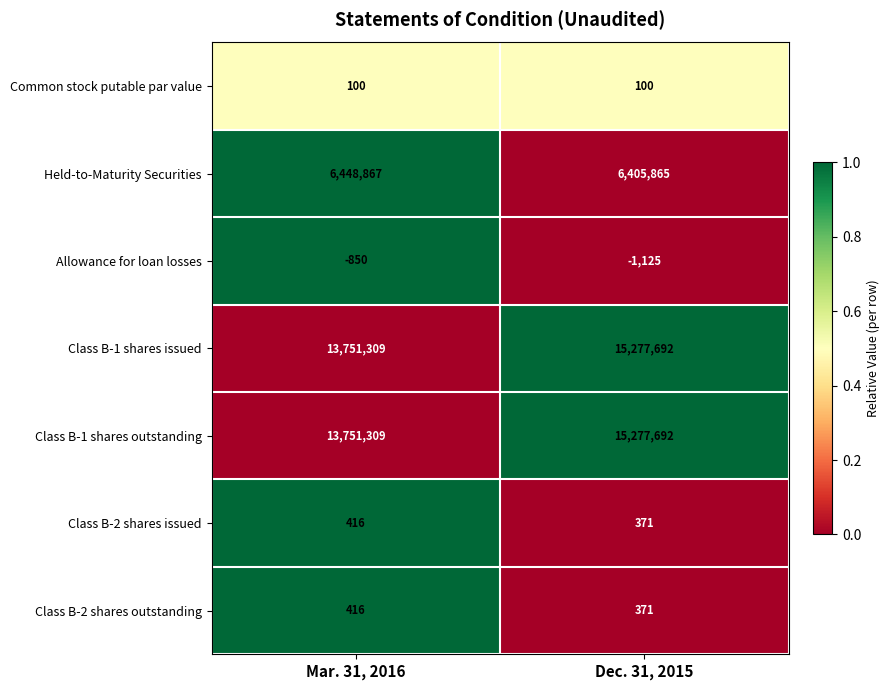

Reading right to left, what are all the values shown in this chart?

Common stock putable par value: 100	100
Held-to-Maturity Securities: 6405865	6448867
Allowance for loan losses: -1125	-850
Class B-1 shares issued: 15277692	13751309
Class B-1 shares outstanding: 15277692	13751309
Class B-2 shares issued: 371	416
Class B-2 shares outstanding: 371	416